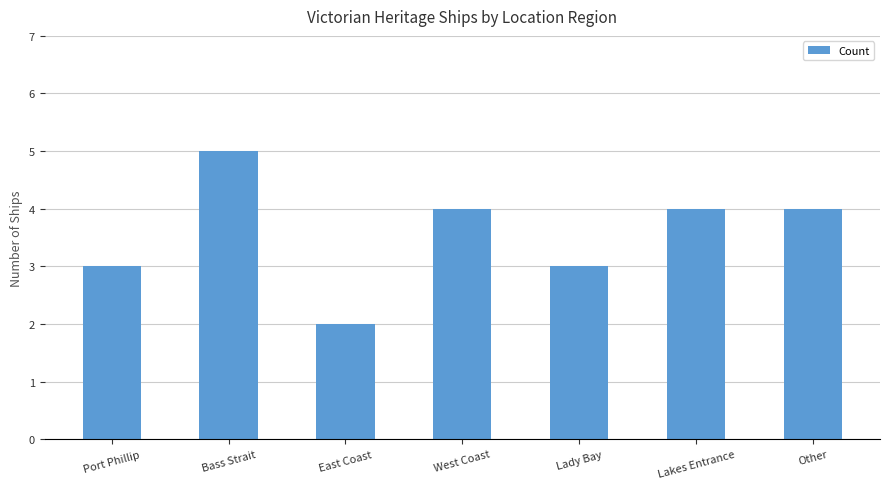

How many bars are there in total?

7